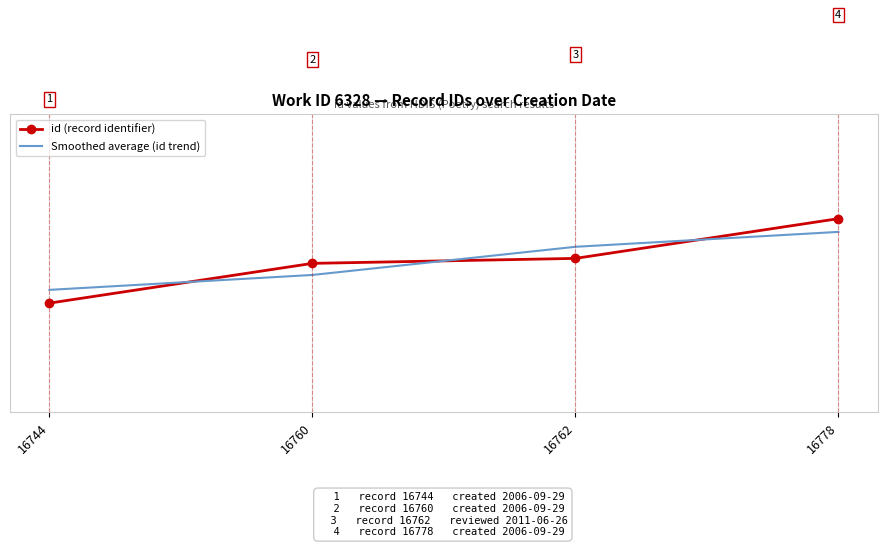

Which series has the largest range (max minus min)?

id (record identifier)